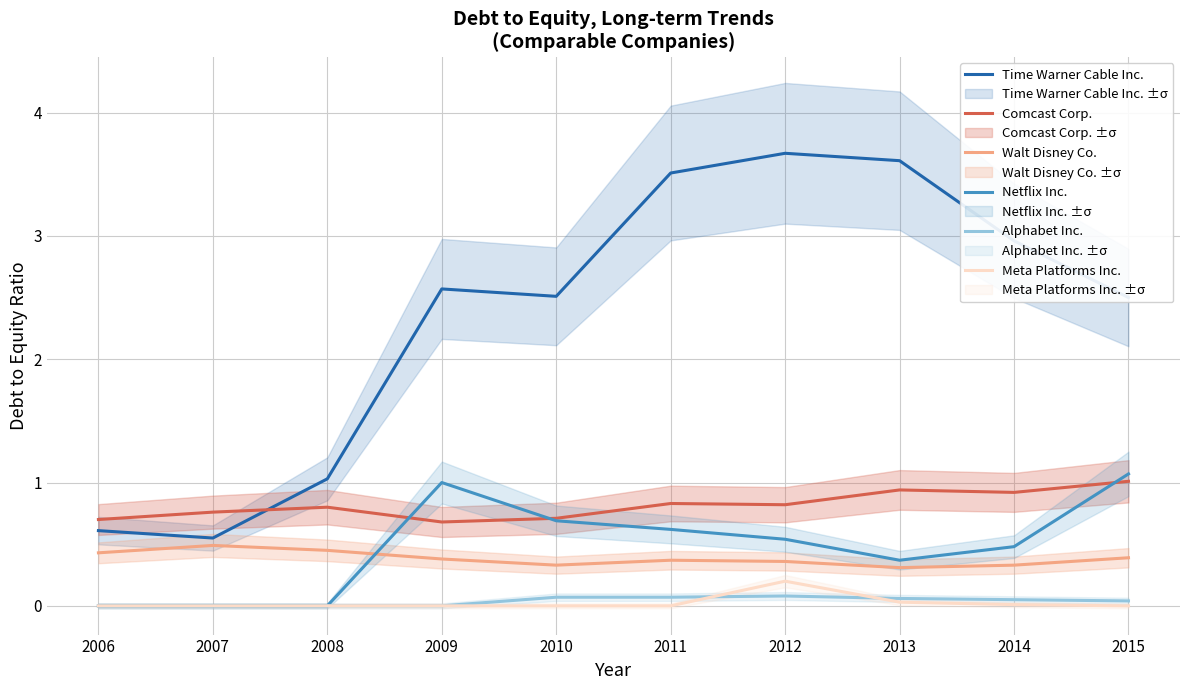

What are all the series names shown in the legend?

Time Warner Cable Inc., Comcast Corp., Walt Disney Co., Netflix Inc., Alphabet Inc., Meta Platforms Inc.